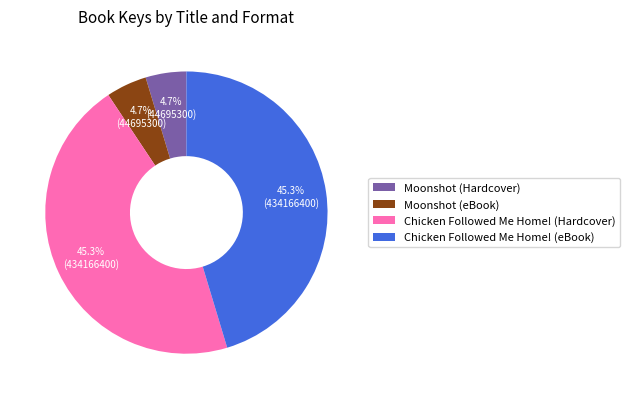

Combined, what portion of the pie is Moonshot (Hardcover) and Chicken Followed Me Home! (Hardcover)?

50.0%